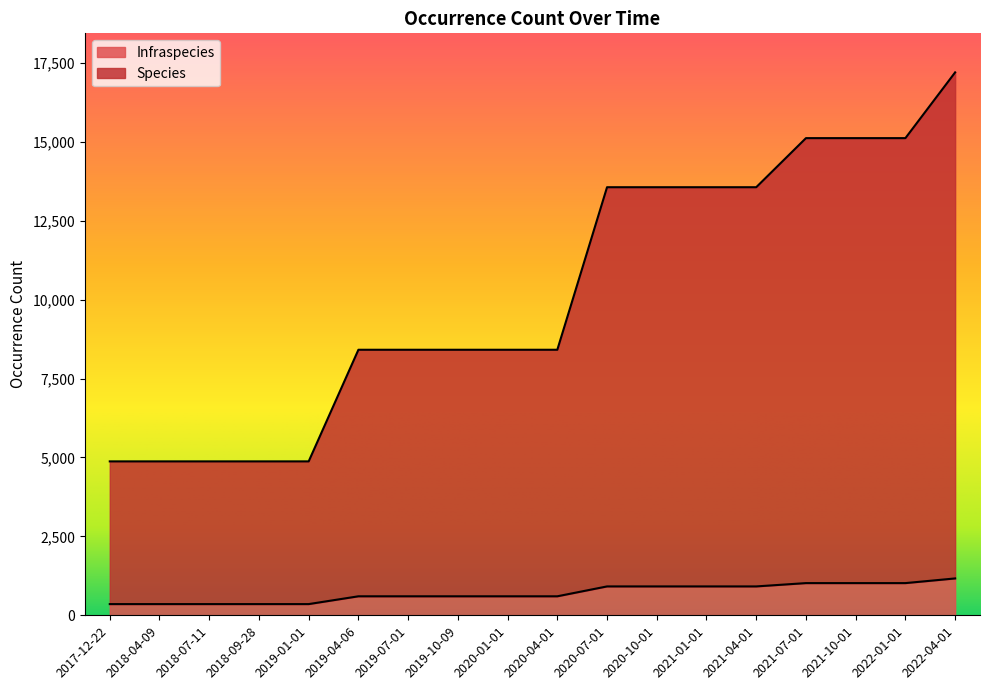

What is the difference between the highest and lowest values at 2019-01-01?

4521